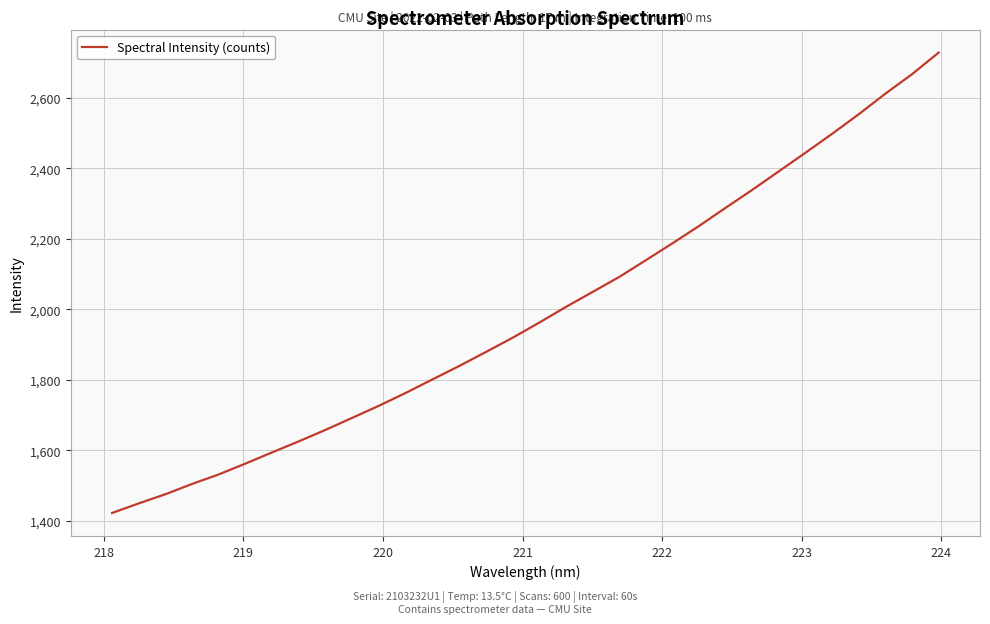

What is the difference between the second highest and second lowest values?

1217.6